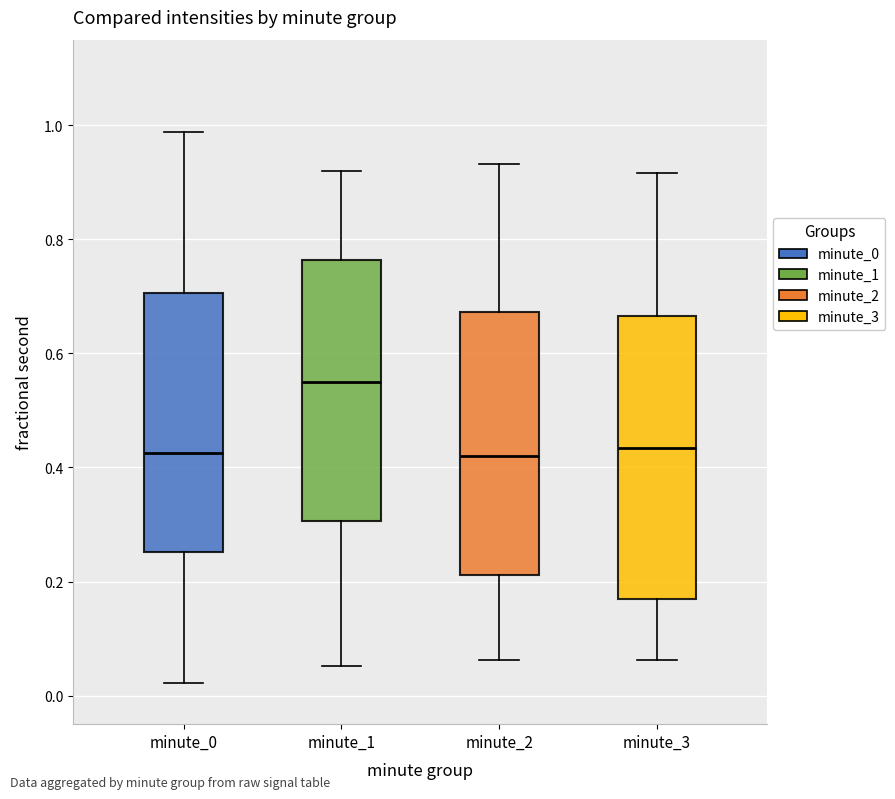

Reading left to right, read every box against the y-axis: the position of its median line, the range the box covers, and the ends of its whiskers. The values are not printed on the chart, so give them approximately, as read against the axis.

minute_0: median 0.42, box 0.26 to 0.70, whiskers 0.02 to 0.98
minute_1: median 0.54, box 0.30 to 0.76, whiskers 0.06 to 0.92
minute_2: median 0.42, box 0.22 to 0.68, whiskers 0.06 to 0.94
minute_3: median 0.44, box 0.18 to 0.66, whiskers 0.06 to 0.92